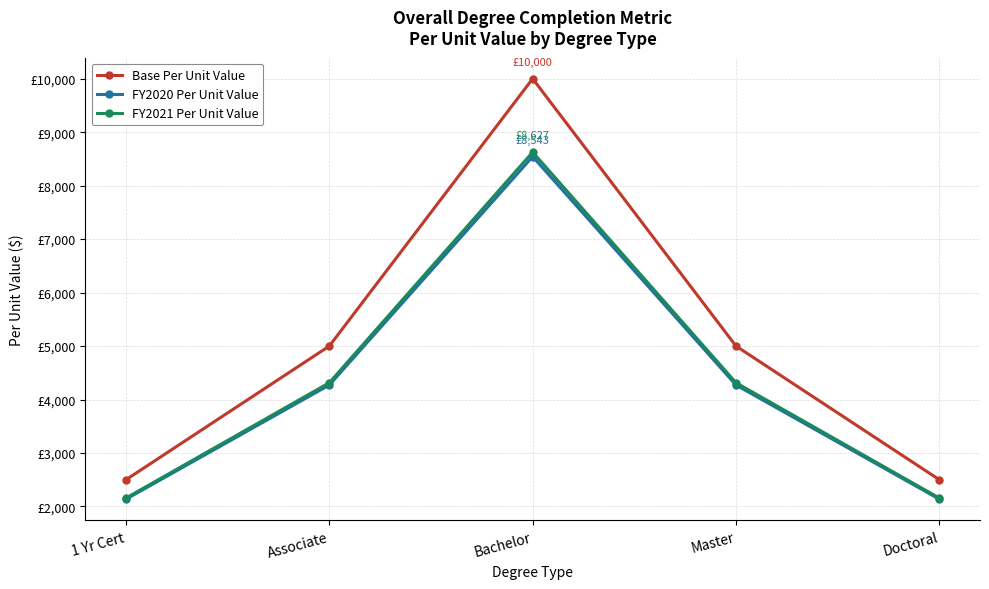

Is this an area chart (filled region under the line)?

No